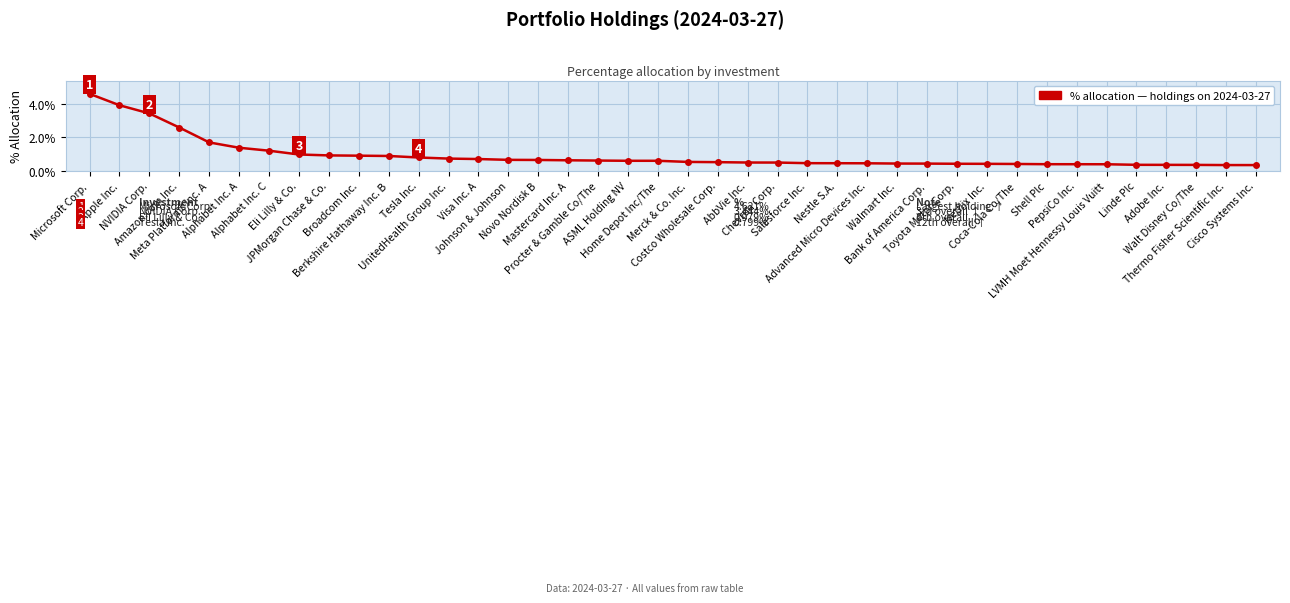

What is the smallest value displayed?

0.3